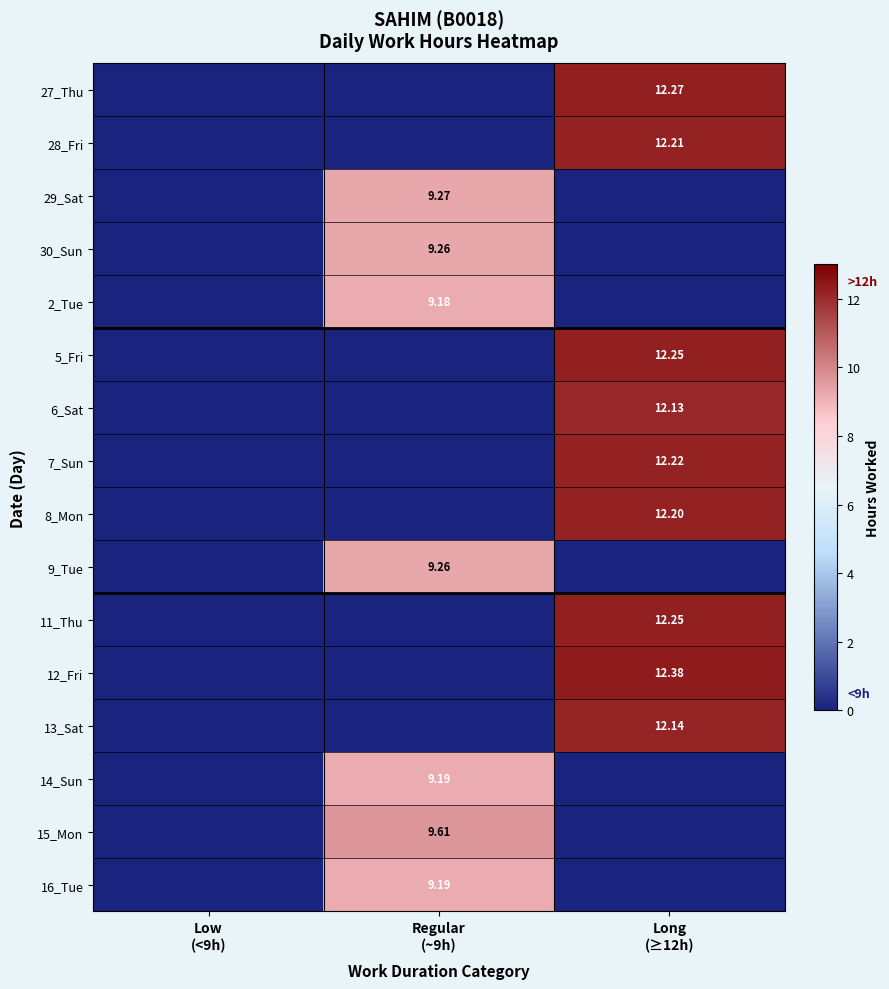

Which category has the lowest value in the 27_Thu series?

Low (<9h)